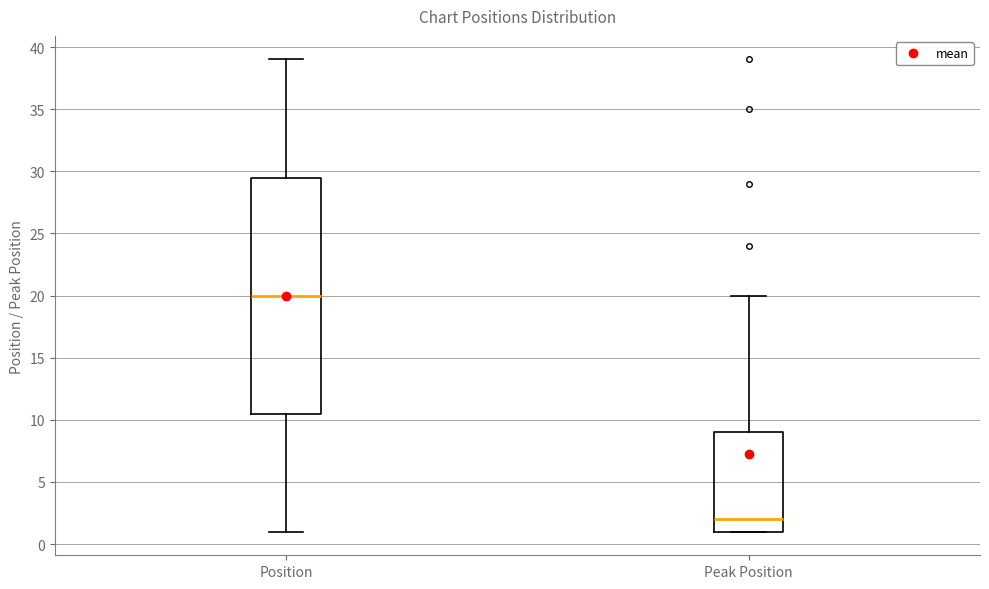

Reading left to right, read every box against the y-axis: the position of its median line, the range the box covers, and the ends of its whiskers. The values are not printed on the chart, so give them approximately, as read against the axis.

Position: median 20.0, box 10.5 to 29.5, whiskers 1.0 to 39.0
Peak Position: median 2.0, box 1.0 to 9.0, whiskers 1.0 to 20.0